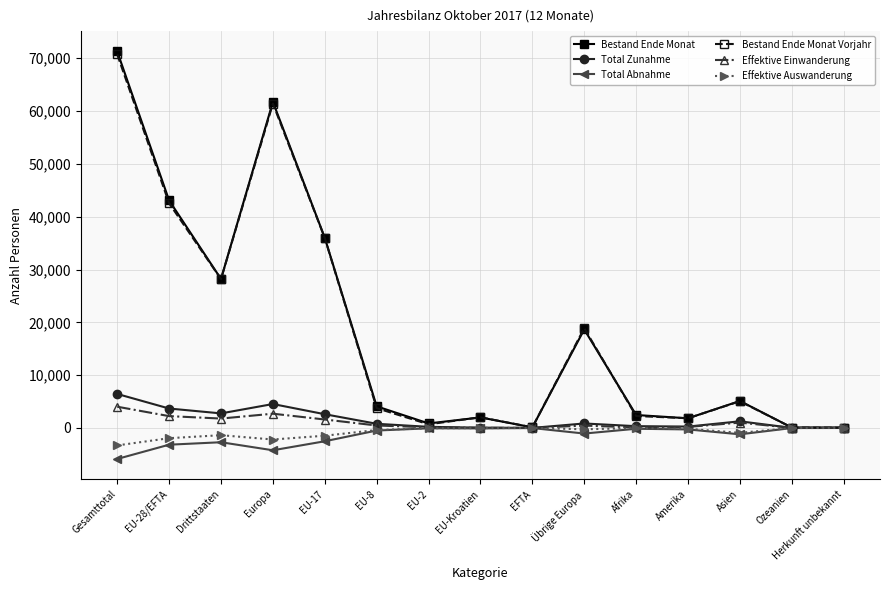

What is the label of the 10th point from the right?

EU-8